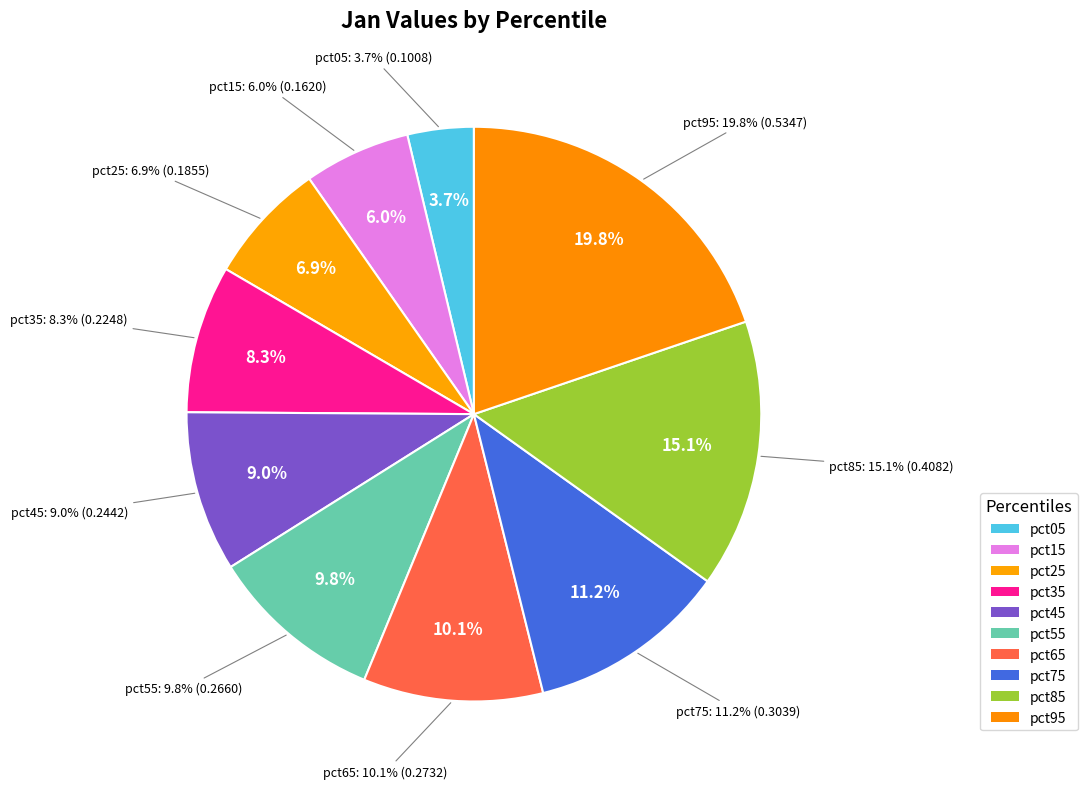

Does pct15 account for over 50% of the chart?

No